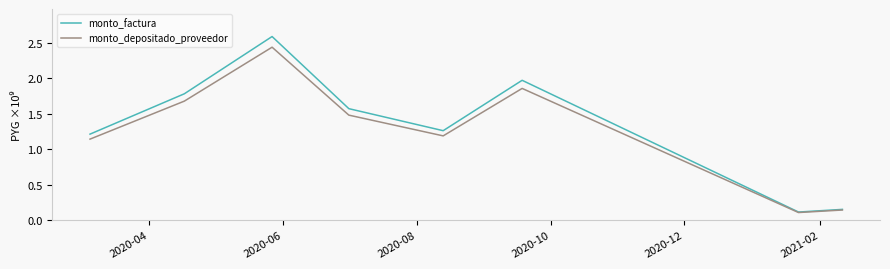

How many categories are shown in the chart?

8